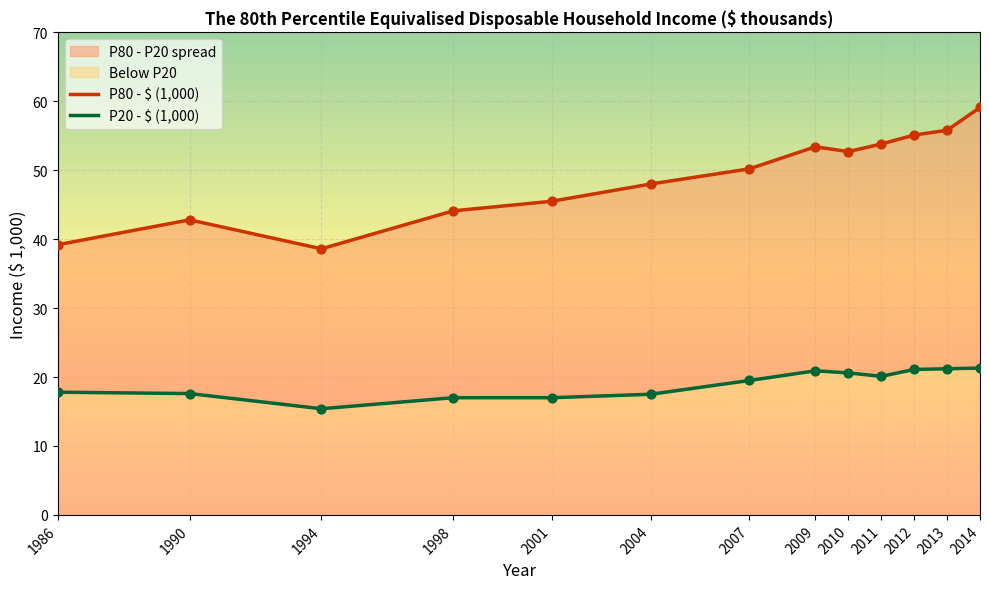

Which series reaches the minimum Y coordinate?

P20 - $ (1,000)